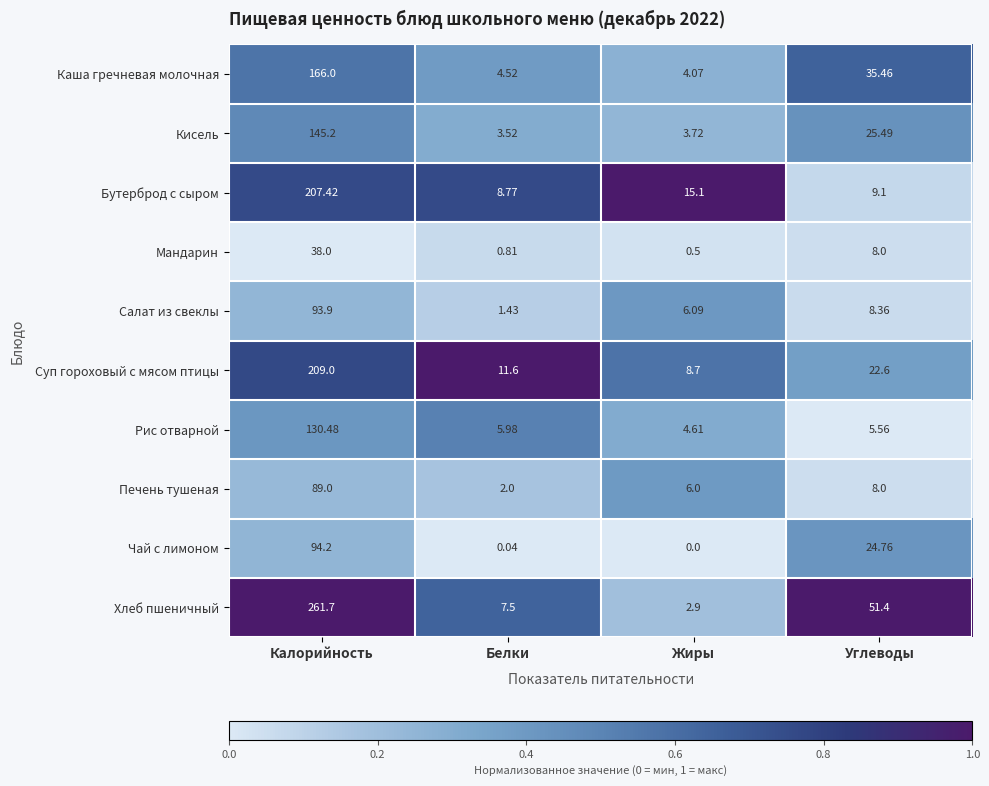

Where is Бутерброд с сыром nearest to the value 108?

Жиры